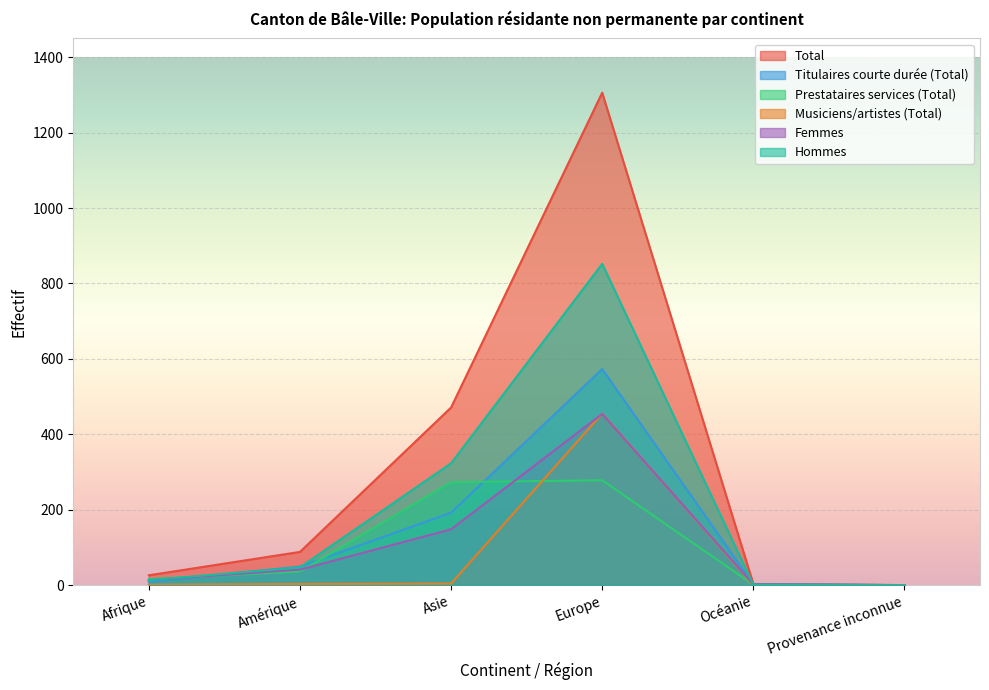

True or false: Femmes and Titulaires courte durée (Total) cross at least once.

True